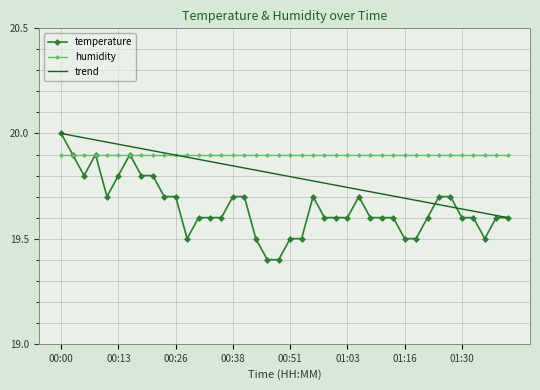

What is the smallest value displayed?

19.4